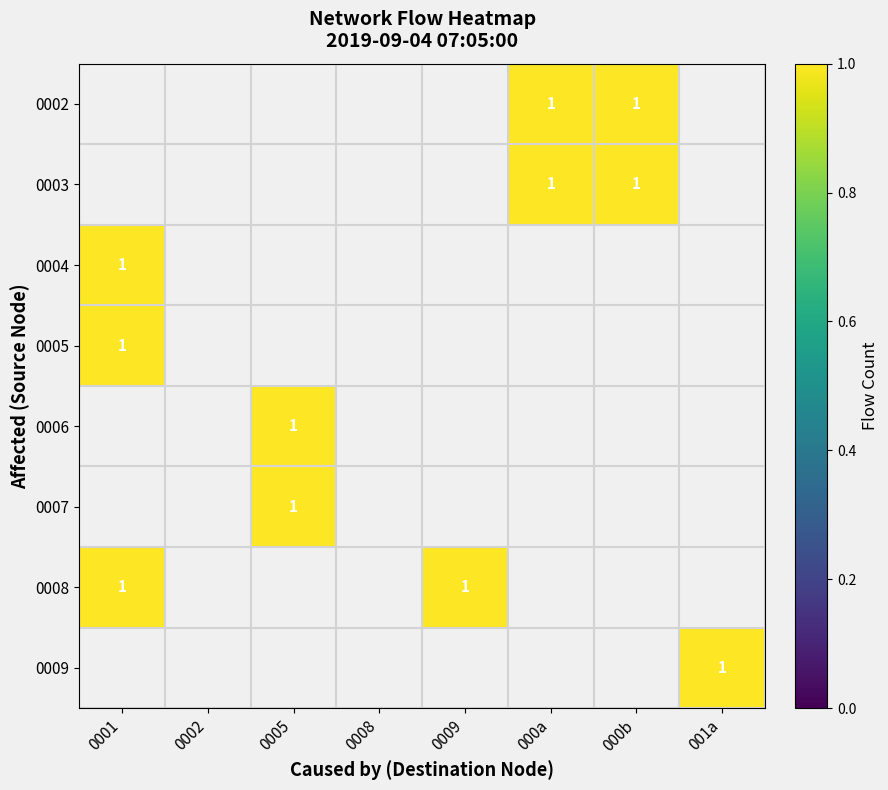

Is it true that 0002 equals 1.0 at 000b?

True